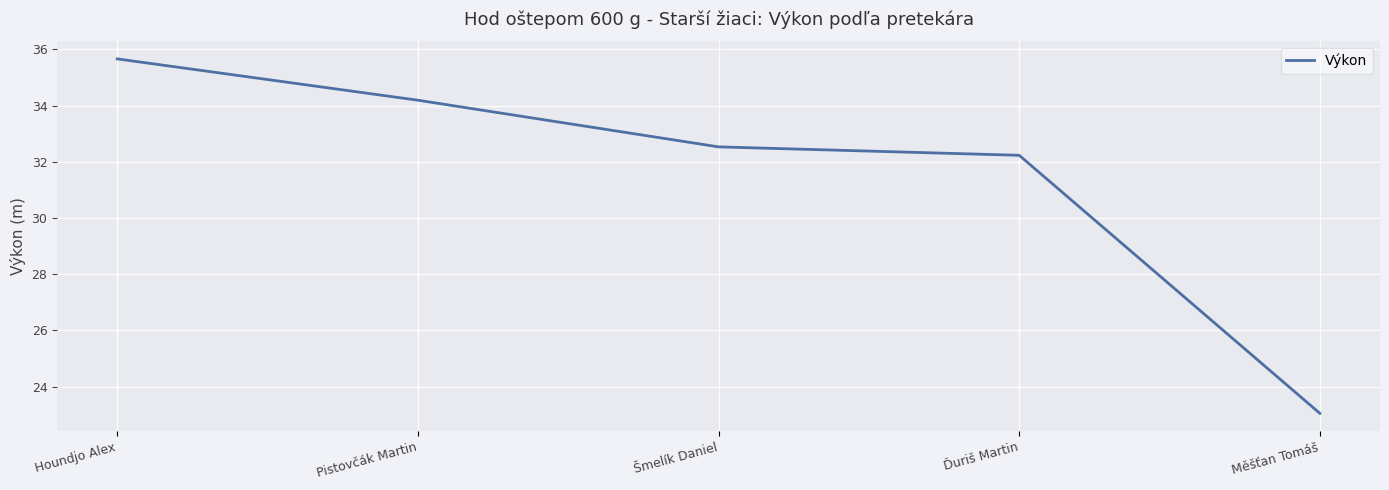

Approximately how many times larger is the value at Pistovčák Martin compared to Houndjo Alex?

1.0